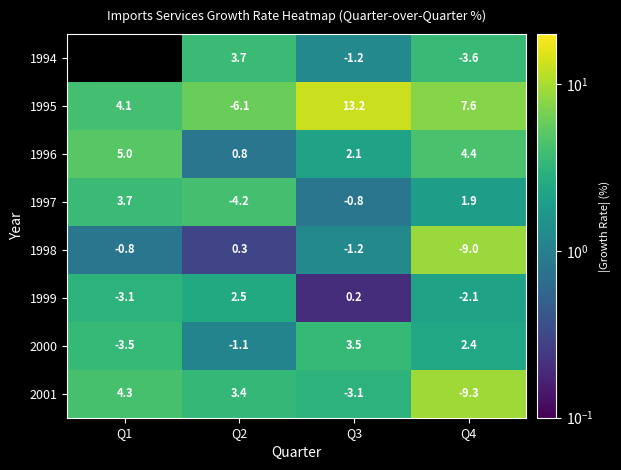

Which label corresponds to the smallest value in the chart?

Q3